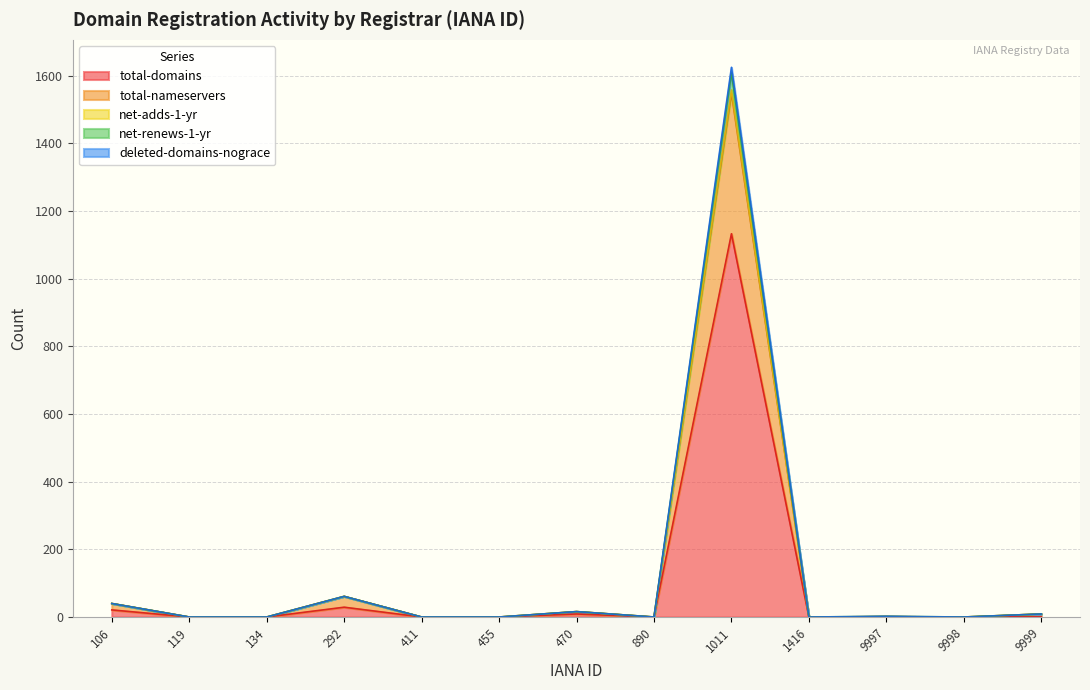

Is it true that total-domains equals 443 at 455?

False